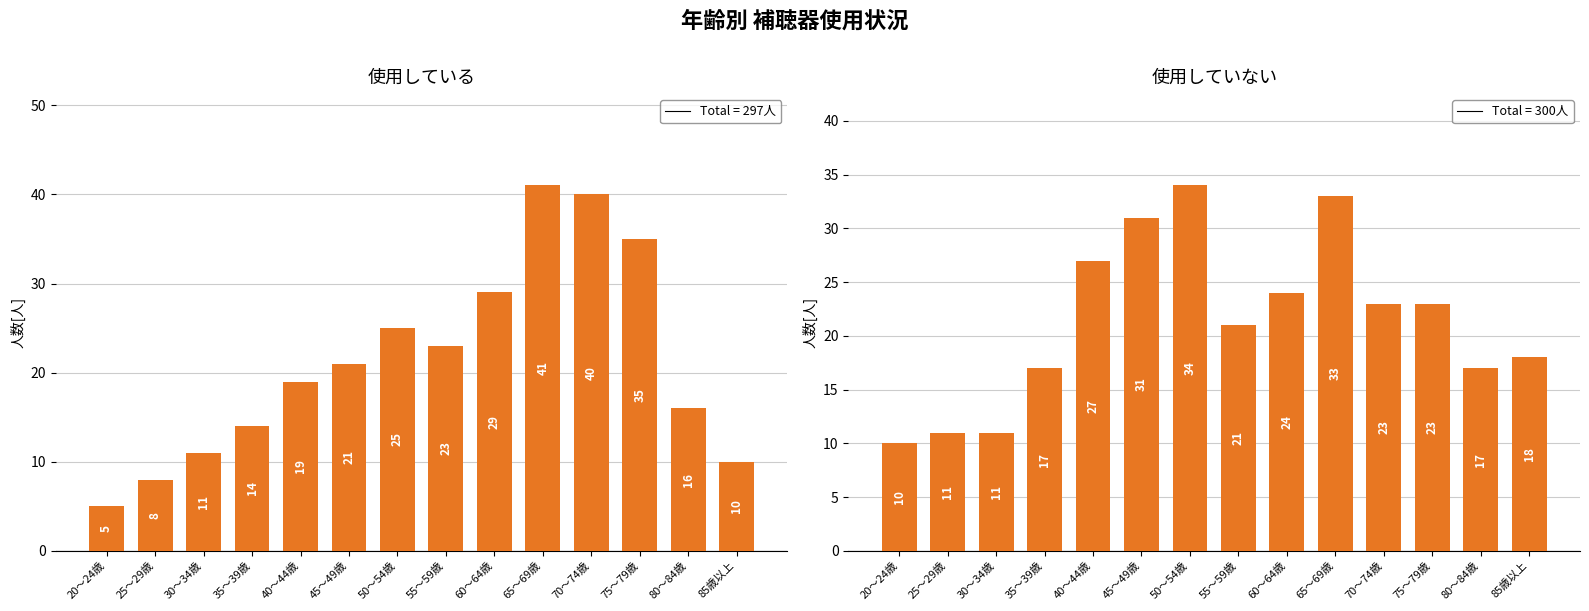

Which has a higher value, 80～84歳 or 75～79歳?

75～79歳